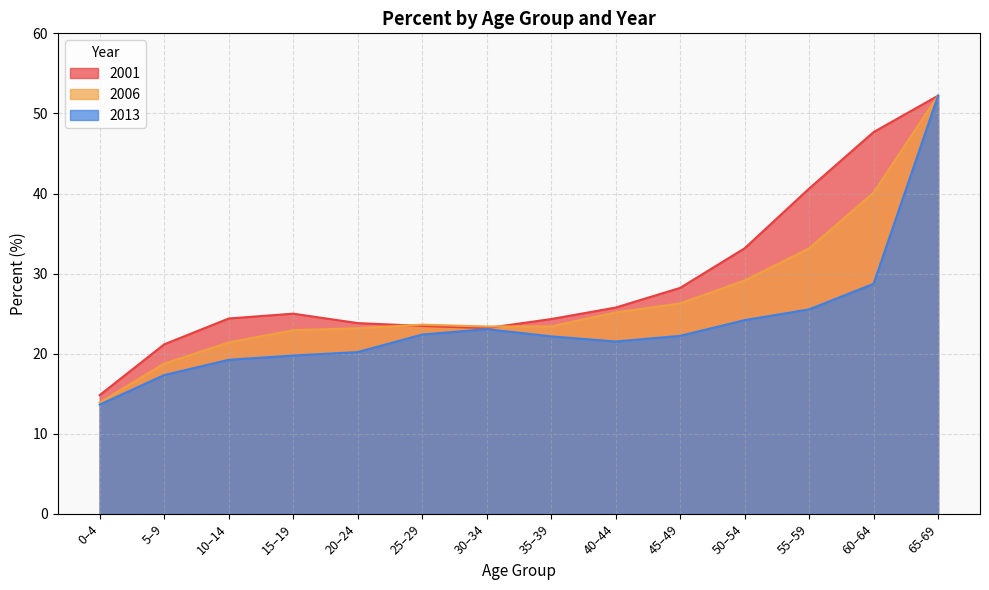

At which category does 2006 reach its first local peak?

25–29